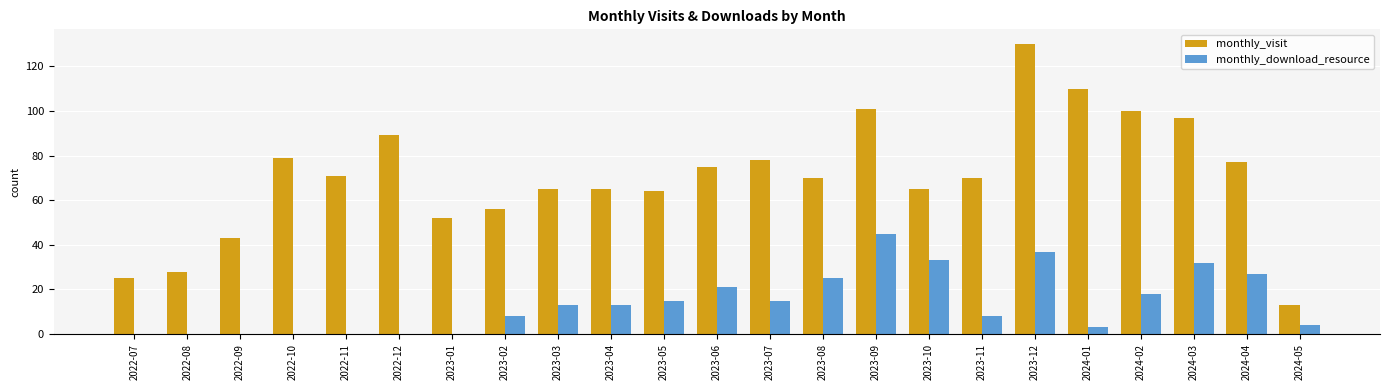

The monthly_visit series shows 35 at 2023-11. True or false?

False